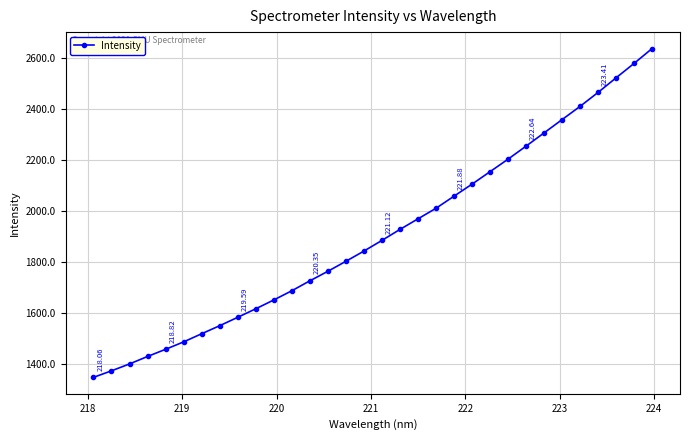

What is the difference between the maximum and second lowest values?

1261.7